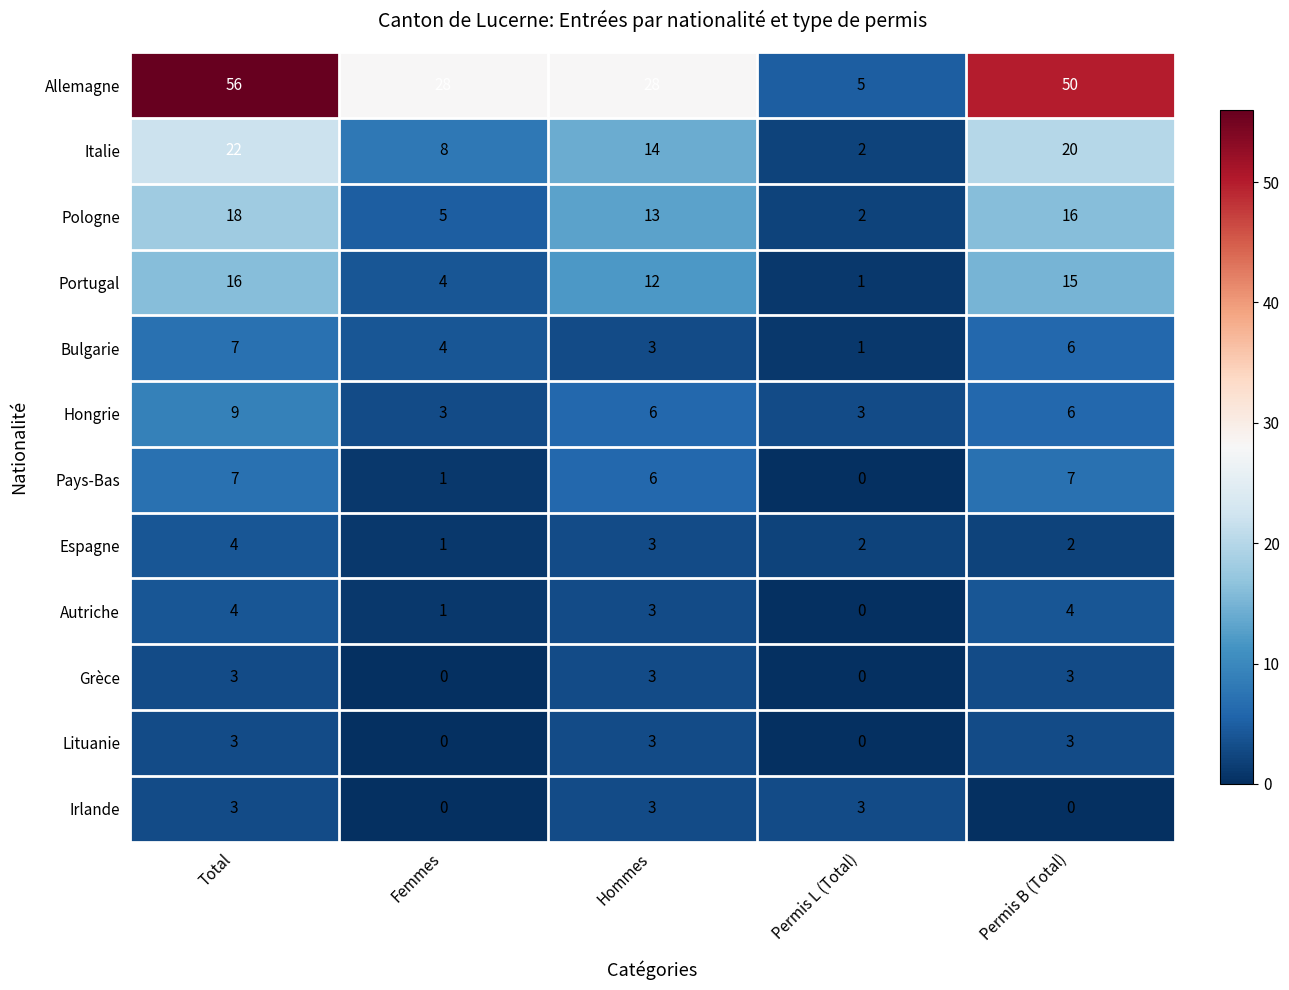

Is it true that Autriche equals 7 at Permis B (Total)?

False